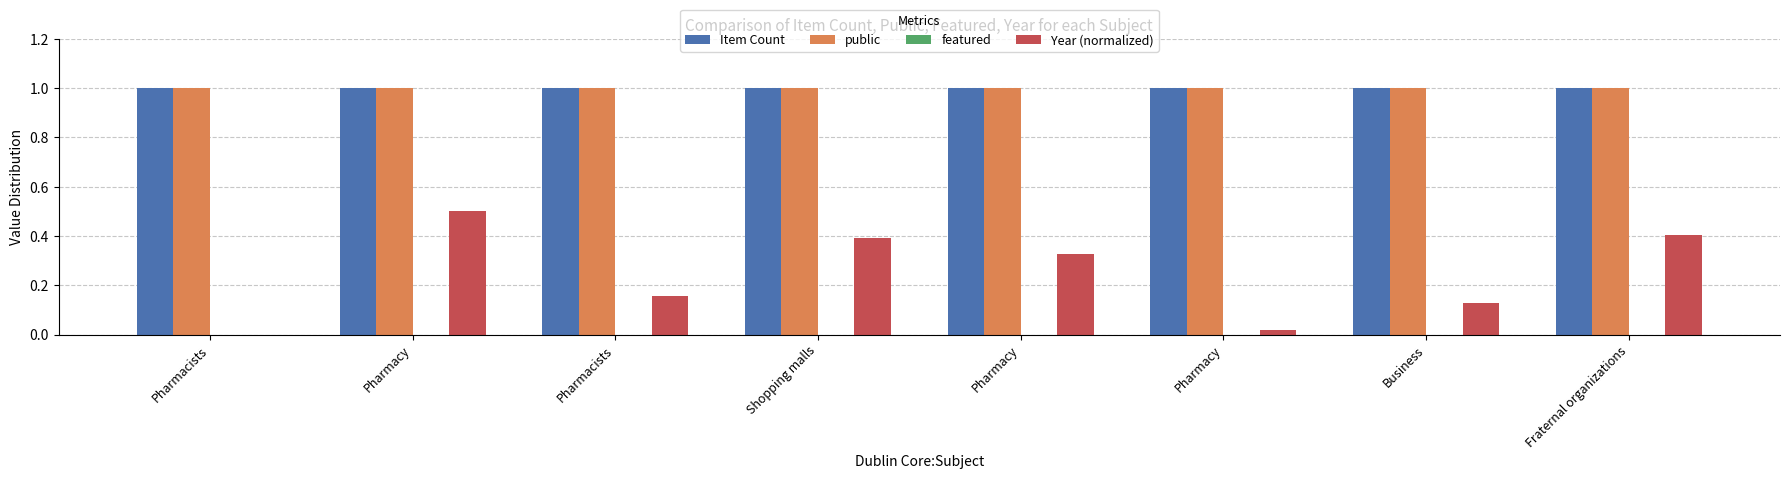

How many groups of bars are there?

8